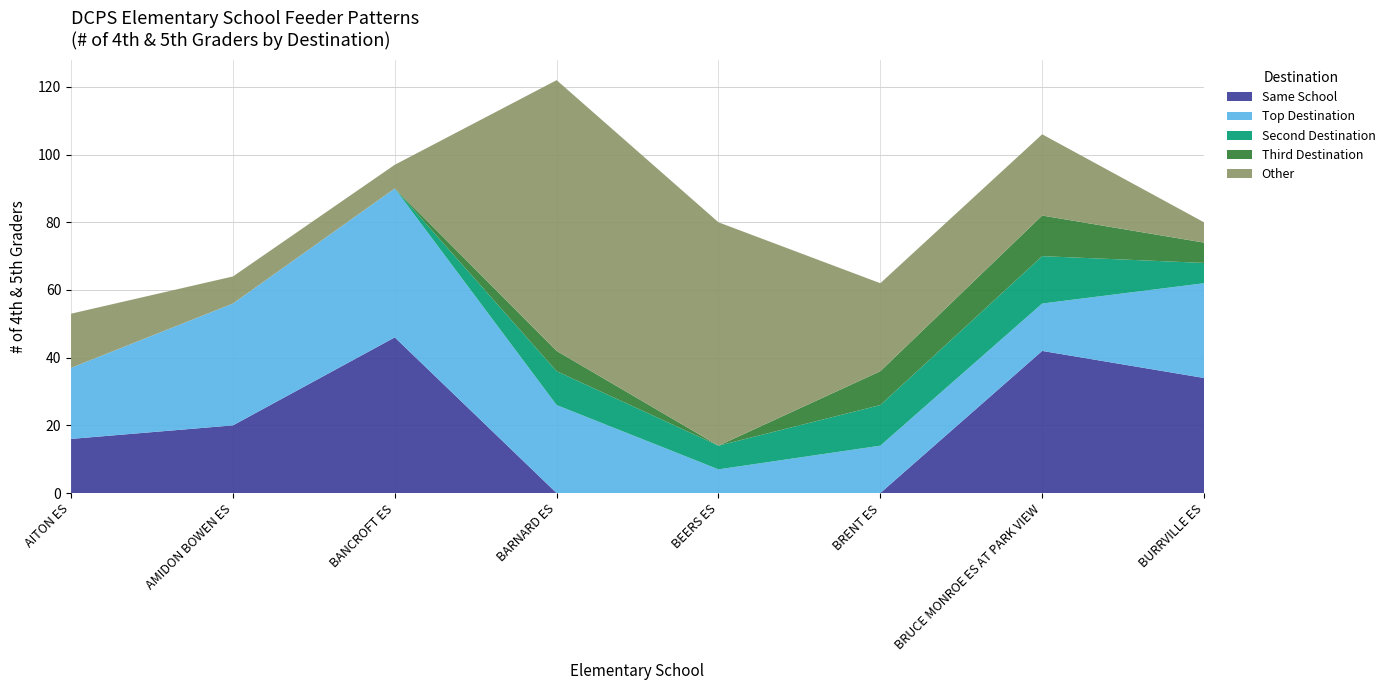

Reading right to left, list all the values displayed in this chart.

Same School: 34	42	0	0	0	46	20	16
Top Destination: 28	14	14	7	26	44	36	21
Second Destination: 6	14	12	7	10	0	0	0
Third Destination: 6	12	10	0	6	0	0	0
Other: 6	24	26	66	80	7	8	16